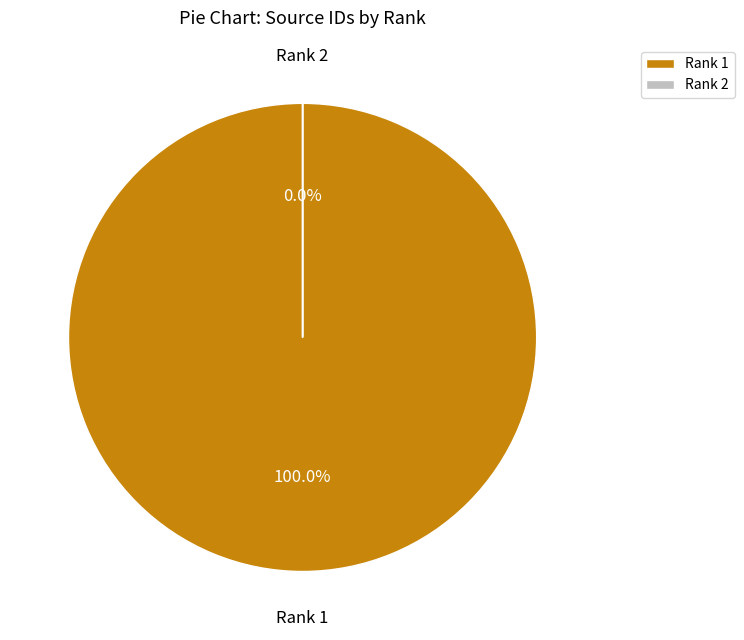

Rank the categories by value from lowest to highest.

Rank 2, Rank 1